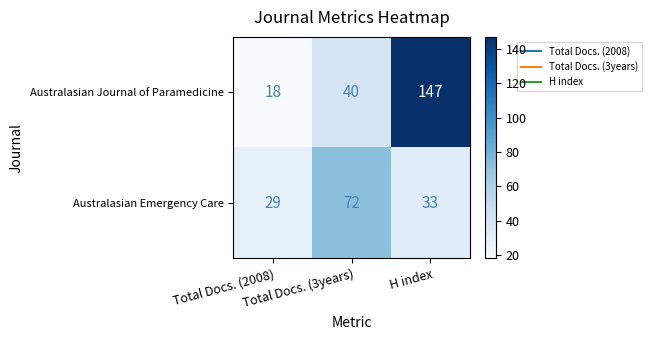

List the series in order of their peak value, highest first.

Australasian Journal of Paramedicine, Australasian Emergency Care